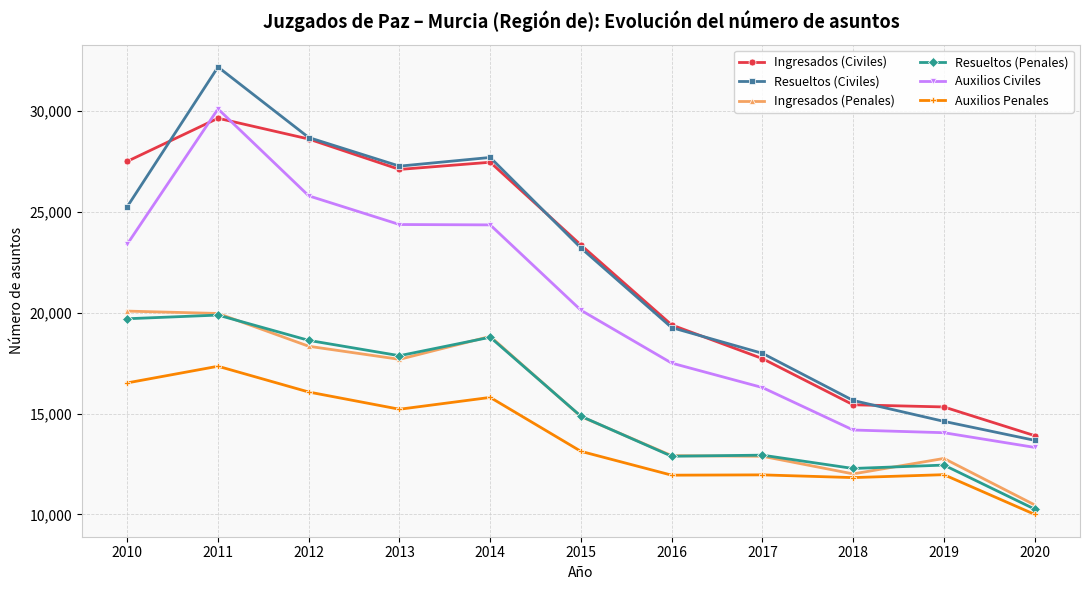

What is the value of the Auxilios Penales point at the 9th from the left?

11828